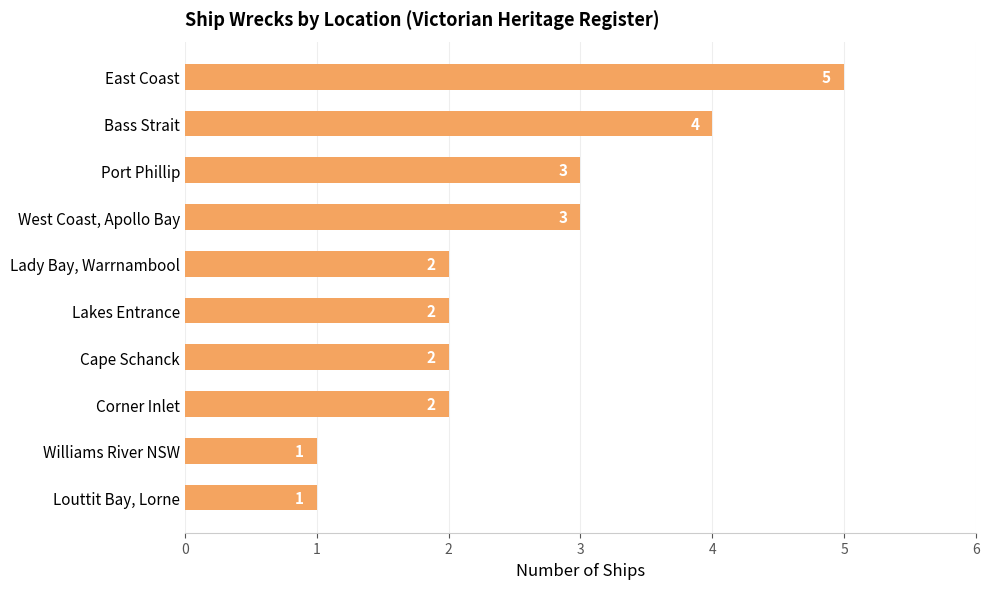

Reading top to bottom, transcribe all the data shown in this chart.

East Coast=5	Bass Strait=4	Port Phillip=3	West Coast, Apollo Bay=3	Lady Bay, Warrnambool=2	Lakes Entrance=2	Cape Schanck=2	Corner Inlet=2	Williams River NSW=1	Louttit Bay, Lorne=1